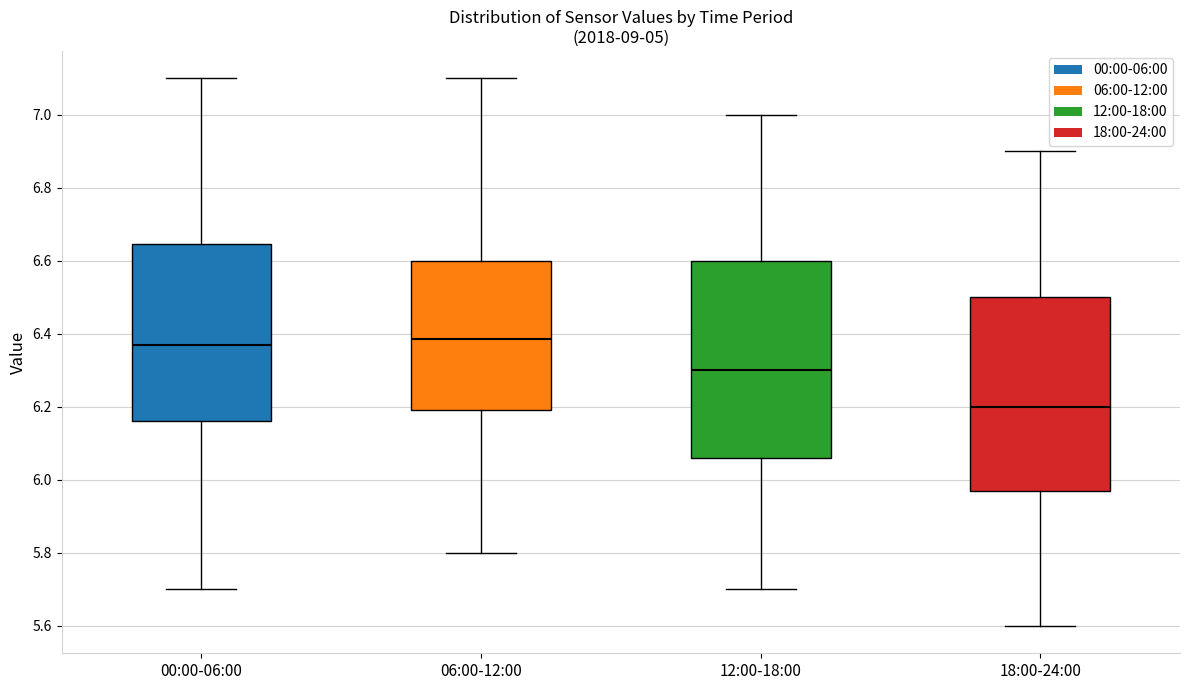

Reading left to right, read every box against the y-axis: the position of its median line, the range the box covers, and the ends of its whiskers. The values are not printed on the chart, so give them approximately, as read against the axis.

00:00-06:00: median 6.38, box 6.16 to 6.64, whiskers 5.70 to 7.10
06:00-12:00: median 6.38, box 6.20 to 6.60, whiskers 5.80 to 7.10
12:00-18:00: median 6.30, box 6.06 to 6.60, whiskers 5.70 to 7.00
18:00-24:00: median 6.20, box 5.98 to 6.50, whiskers 5.60 to 6.90